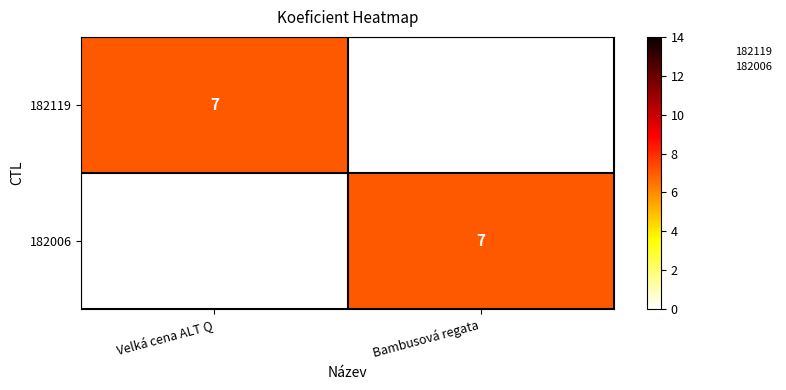

Reading right to left, transcribe all the data shown in this chart.

182119: Bambusová regata=0	Velká cena ALT Q=7
182006: Bambusová regata=7	Velká cena ALT Q=0